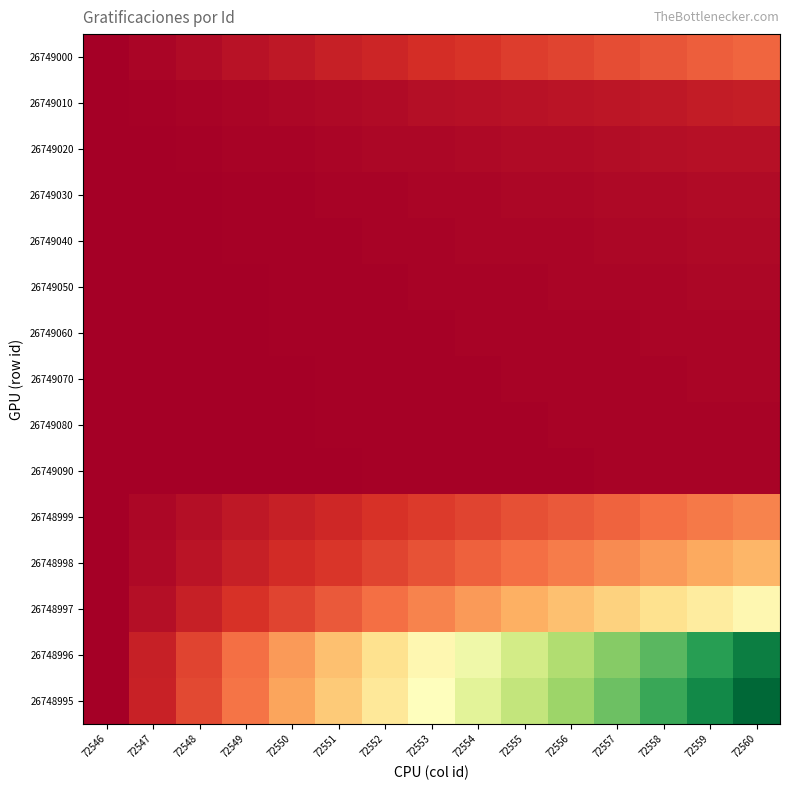

Reading right to left, list all the values displayed in this chart.

26749000: 72560=0.2	72559=0.2	72558=0.2	72557=0.1	72556=0.1	72555=0.1	72554=0.1	72553=0.1	72552=0.1	72551=0.1	72550=0.1	72549=0.0	72548=0.0	72547=0.0	72546=0.0
26749010: 72560=0.1	72559=0.1	72558=0.1	72557=0.0	72556=0.0	72555=0.0	72554=0.0	72553=0.0	72552=0.0	72551=0.0	72550=0.0	72549=0.0	72548=0.0	72547=0.0	72546=0.0
26749020: 72560=0.0	72559=0.0	72558=0.0	72557=0.0	72556=0.0	72555=0.0	72554=0.0	72553=0.0	72552=0.0	72551=0.0	72550=0.0	72549=0.0	72548=0.0	72547=0.0	72546=0.0
26749030: 72560=0.0	72559=0.0	72558=0.0	72557=0.0	72556=0.0	72555=0.0	72554=0.0	72553=0.0	72552=0.0	72551=0.0	72550=0.0	72549=0.0	72548=0.0	72547=0.0	72546=0.0
26749040: 72560=0.0	72559=0.0	72558=0.0	72557=0.0	72556=0.0	72555=0.0	72554=0.0	72553=0.0	72552=0.0	72551=0.0	72550=0.0	72549=0.0	72548=0.0	72547=0.0	72546=0.0
26749050: 72560=0.0	72559=0.0	72558=0.0	72557=0.0	72556=0.0	72555=0.0	72554=0.0	72553=0.0	72552=0.0	72551=0.0	72550=0.0	72549=0.0	72548=0.0	72547=0.0	72546=0.0
26749060: 72560=0.0	72559=0.0	72558=0.0	72557=0.0	72556=0.0	72555=0.0	72554=0.0	72553=0.0	72552=0.0	72551=0.0	72550=0.0	72549=0.0	72548=0.0	72547=0.0	72546=0.0
26749070: 72560=0.0	72559=0.0	72558=0.0	72557=0.0	72556=0.0	72555=0.0	72554=0.0	72553=0.0	72552=0.0	72551=0.0	72550=0.0	72549=0.0	72548=0.0	72547=0.0	72546=0.0
26749080: 72560=0.0	72559=0.0	72558=0.0	72557=0.0	72556=0.0	72555=0.0	72554=0.0	72553=0.0	72552=0.0	72551=0.0	72550=0.0	72549=0.0	72548=0.0	72547=0.0	72546=0.0
26749090: 72560=0.0	72559=0.0	72558=0.0	72557=0.0	72556=0.0	72555=0.0	72554=0.0	72553=0.0	72552=0.0	72551=0.0	72550=0.0	72549=0.0	72548=0.0	72547=0.0	72546=0.0
26748999: 72560=0.2	72559=0.2	72558=0.2	72557=0.2	72556=0.2	72555=0.2	72554=0.1	72553=0.1	72552=0.1	72551=0.1	72550=0.1	72549=0.1	72548=0.0	72547=0.0	72546=0.0
26748998: 72560=0.3	72559=0.3	72558=0.3	72557=0.2	72556=0.2	72555=0.2	72554=0.2	72553=0.2	72552=0.1	72551=0.1	72550=0.1	72549=0.1	72548=0.0	72547=0.0	72546=0.0
26748997: 72560=0.5	72559=0.4	72558=0.4	72557=0.4	72556=0.3	72555=0.3	72554=0.3	72553=0.2	72552=0.2	72551=0.2	72550=0.1	72549=0.1	72548=0.1	72547=0.0	72546=0.0
26748996: 72560=0.9	72559=0.9	72558=0.8	72557=0.7	72556=0.7	72555=0.6	72554=0.5	72553=0.5	72552=0.4	72551=0.3	72550=0.3	72549=0.2	72548=0.1	72547=0.1	72546=0.0
26748995: 72560=1.0	72559=0.9	72558=0.9	72557=0.8	72556=0.7	72555=0.6	72554=0.6	72553=0.5	72552=0.4	72551=0.4	72550=0.3	72549=0.2	72548=0.1	72547=0.1	72546=0.0